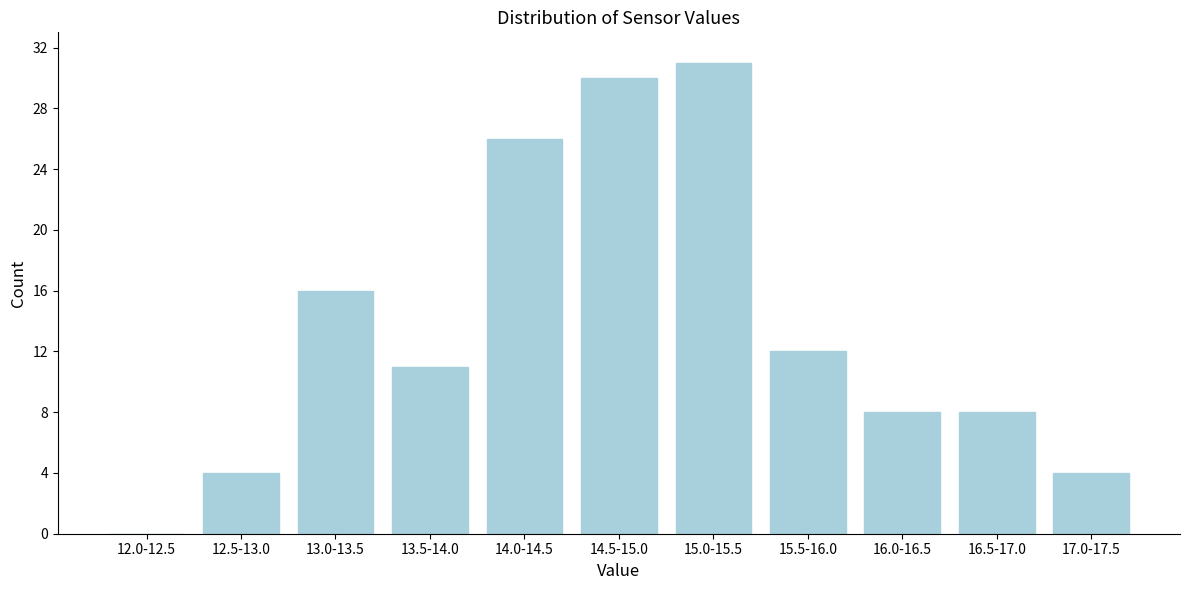

Reading left to right, transcribe all the data shown in this chart.

12.0-12.5=0	12.5-13.0=4	13.0-13.5=16	13.5-14.0=11	14.0-14.5=26	14.5-15.0=30	15.0-15.5=31	15.5-16.0=12	16.0-16.5=8	16.5-17.0=8	17.0-17.5=4